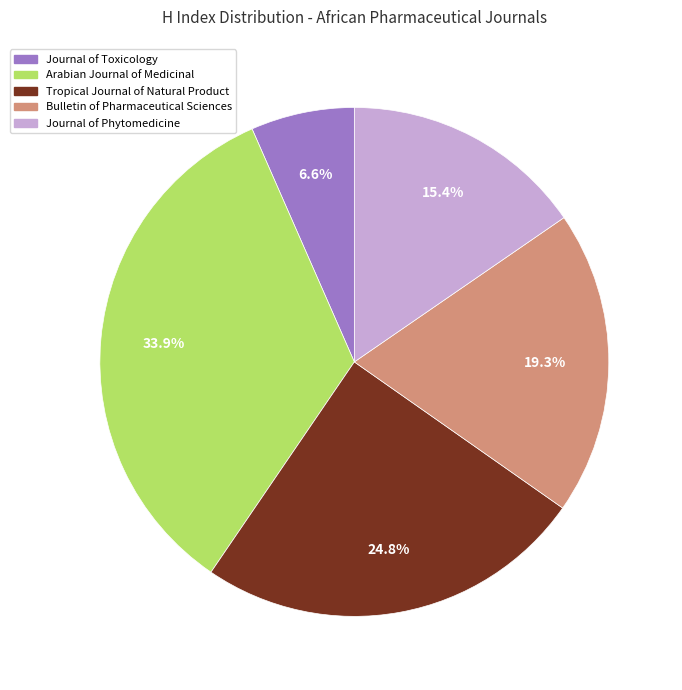

Does any single category account for the majority?

No